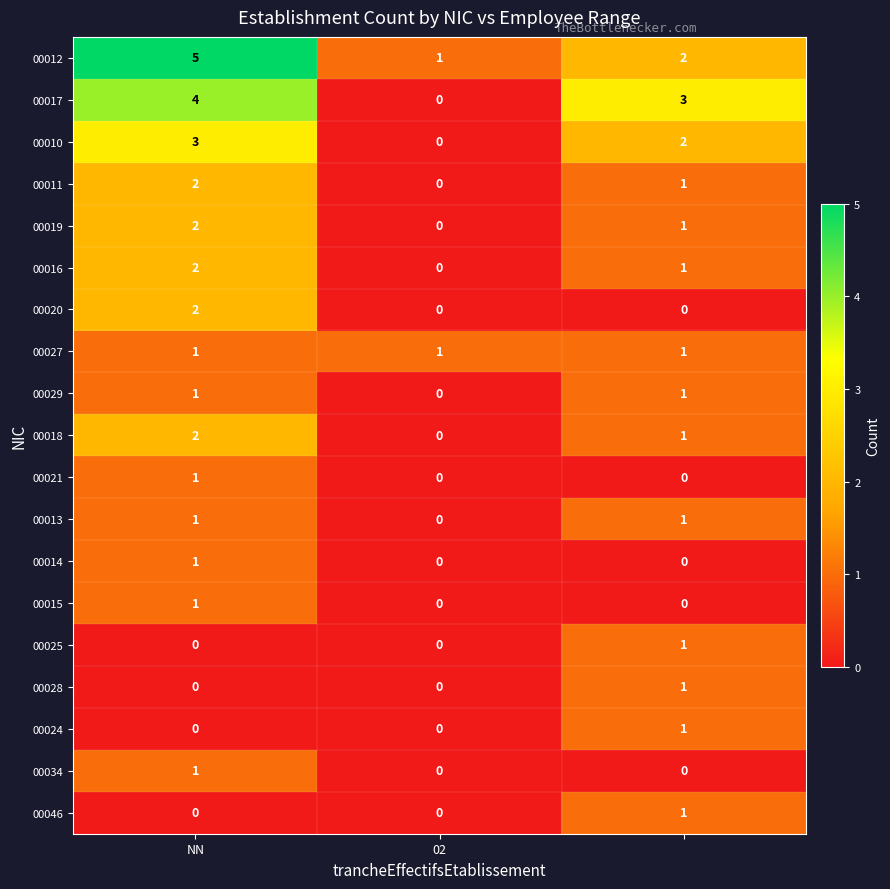

At how many categories does at least one series exceed 0?

3